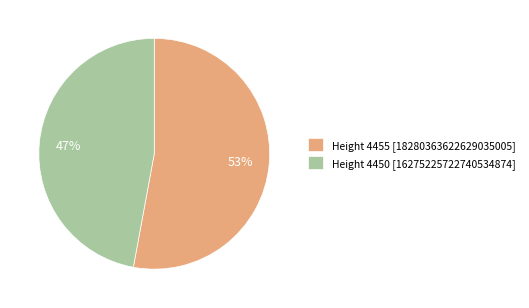

Is the sum of Height 4455 [18280363622629035005] and Height 4450 [16275225722740534874] greater than half?

Yes